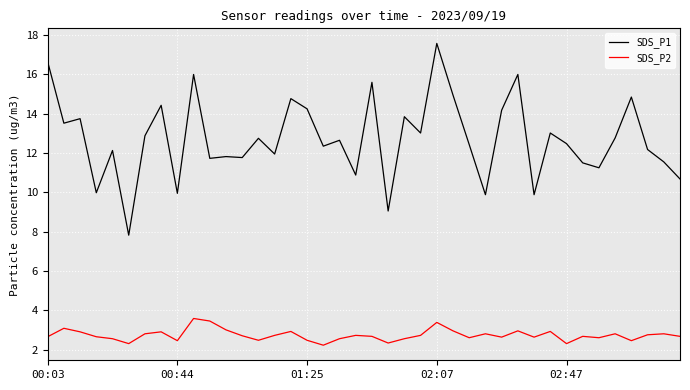

True or false: SDS_P1 and SDS_P2 intersect in this chart.

False